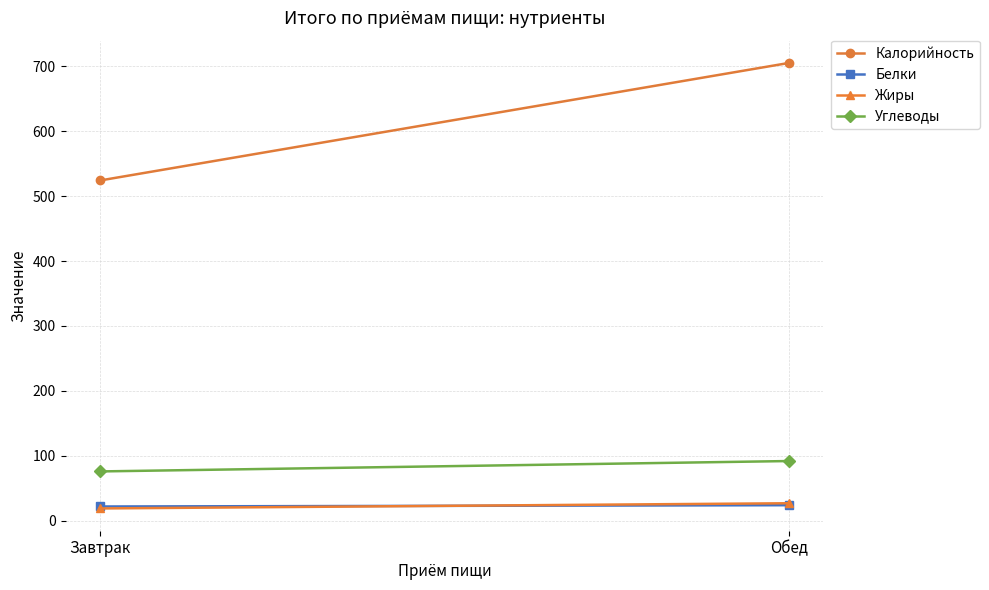

What is the maximum value for Белки?

24